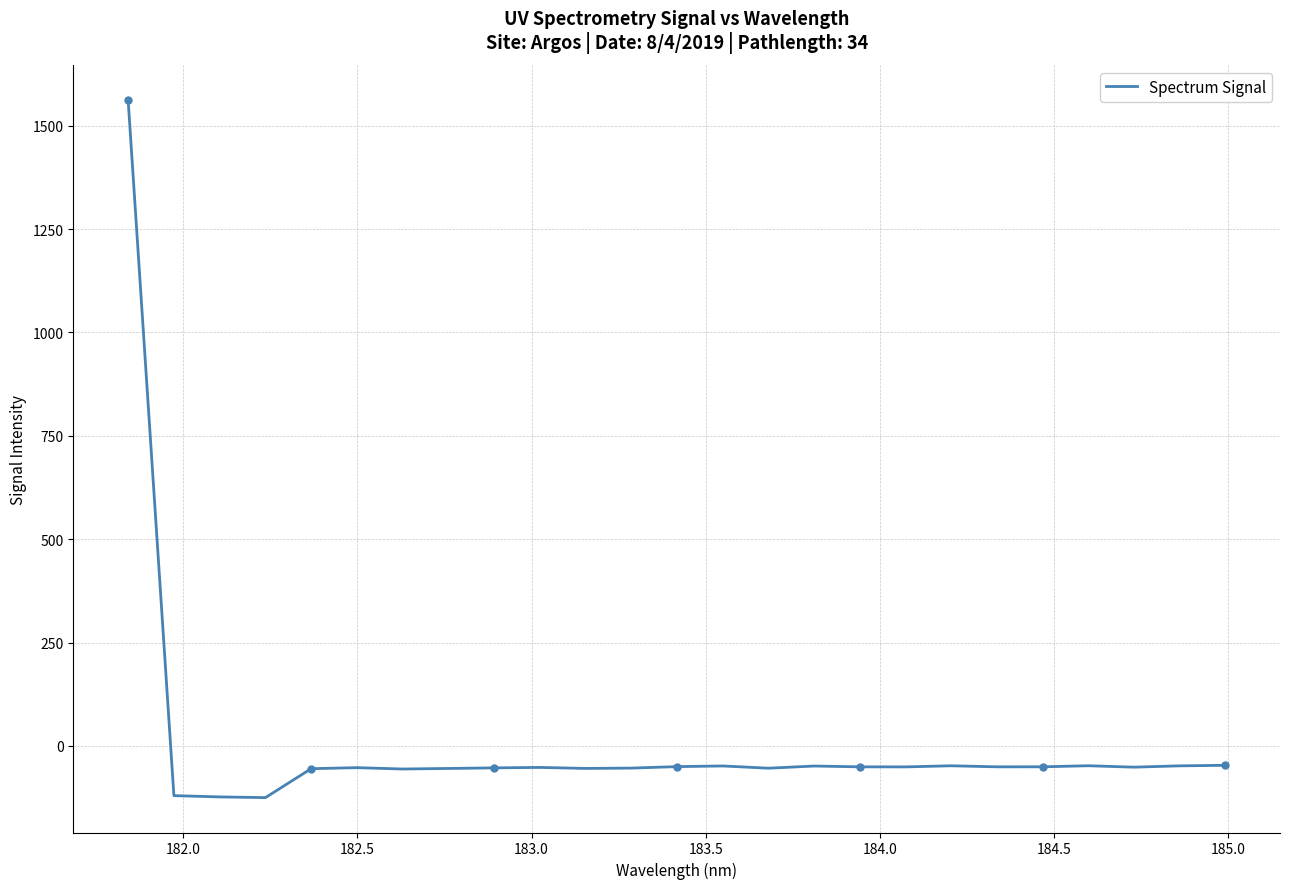

How many interior local peaks (higher than both neighbors) does the data have?

6